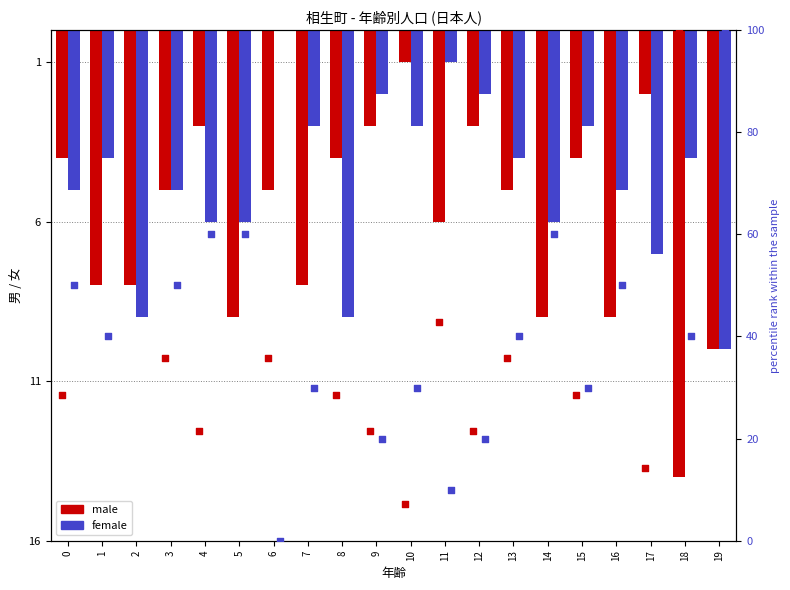

Which series reaches the minimum Y coordinate?

male